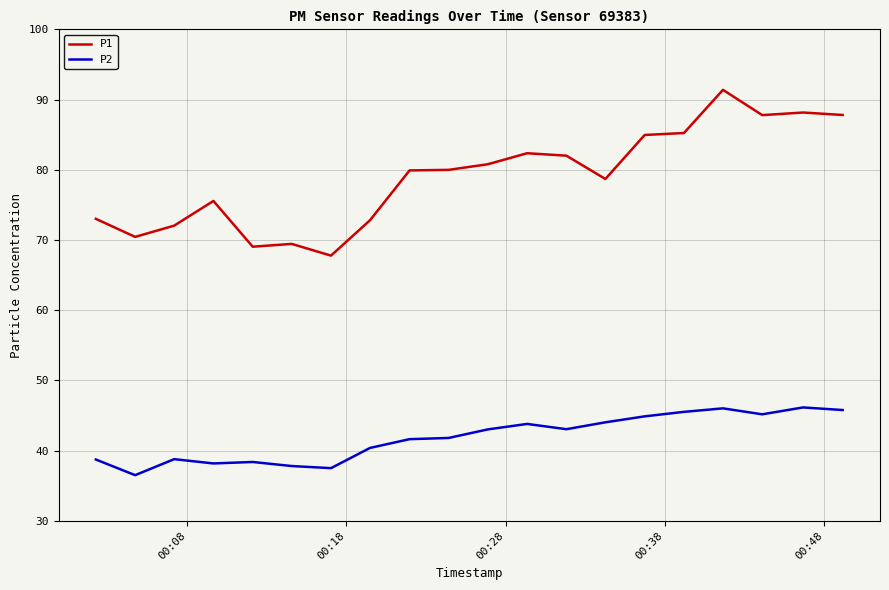

Which series has the widest spread of values?

P1